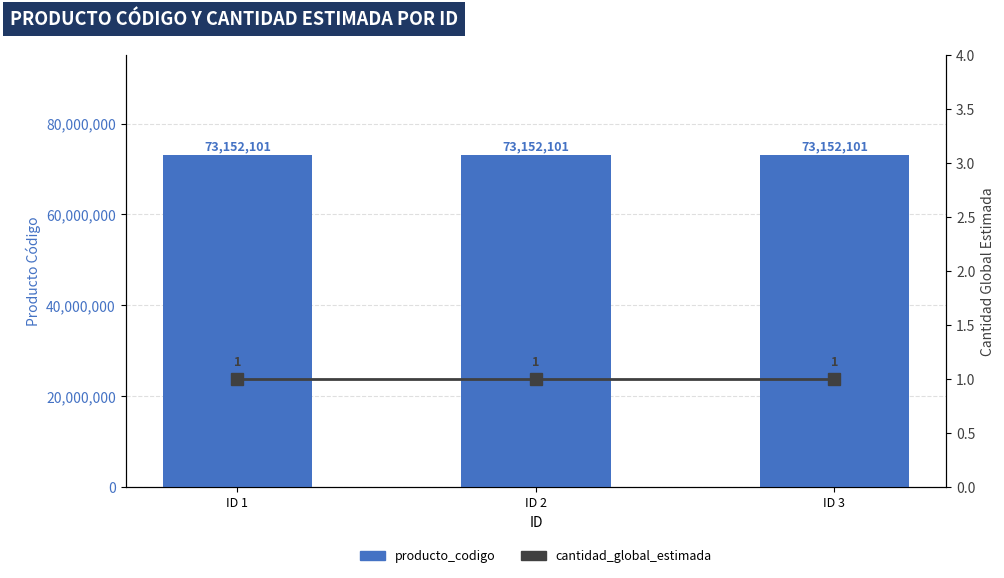

What is the value of the cantidad_global_estimada bar at the 1st from the left?

1